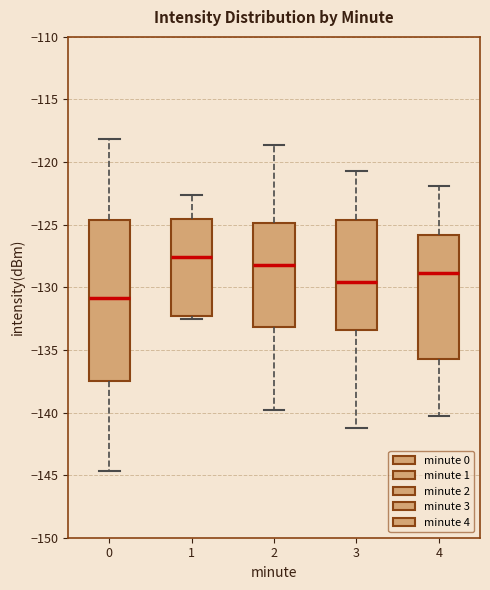

Which box has the lowest median line?

0